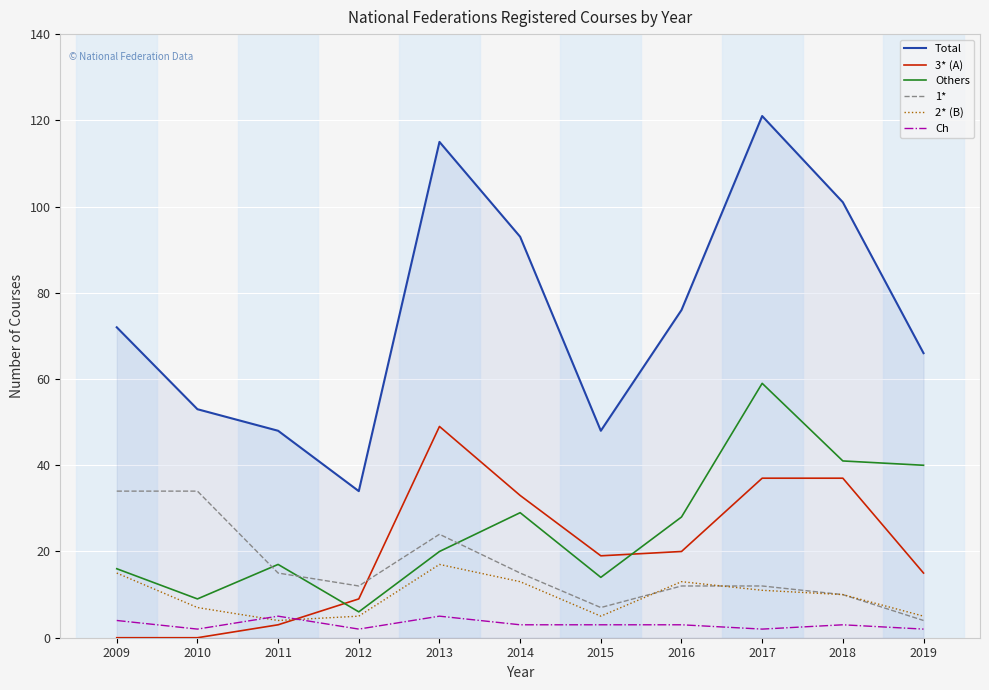

Which series has the largest total across all categories?

Total